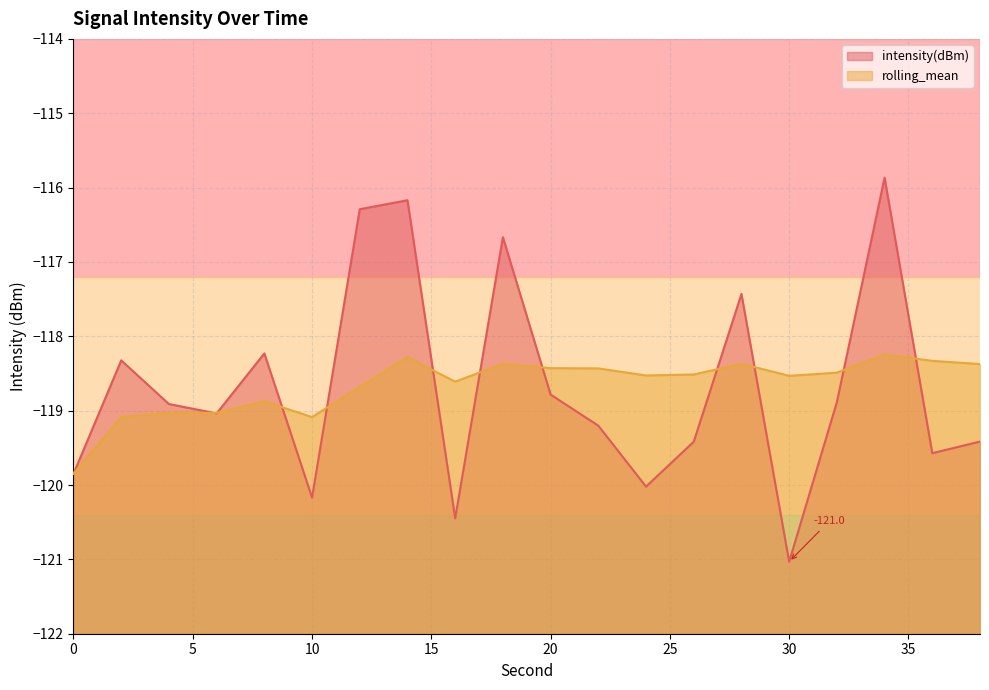

The value of rolling_mean at 38 is -42.4. True or false?

False